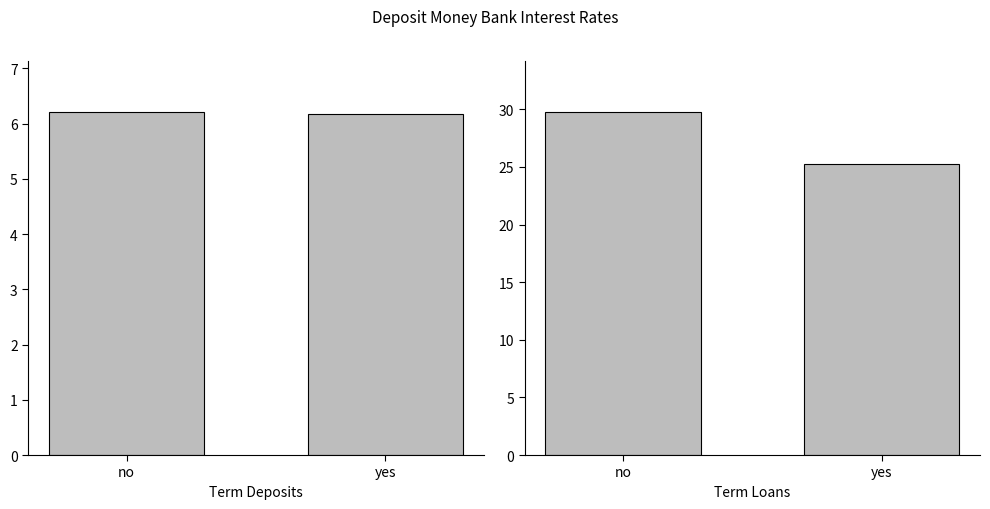

At which label does Term Loans first exceed 29?

no